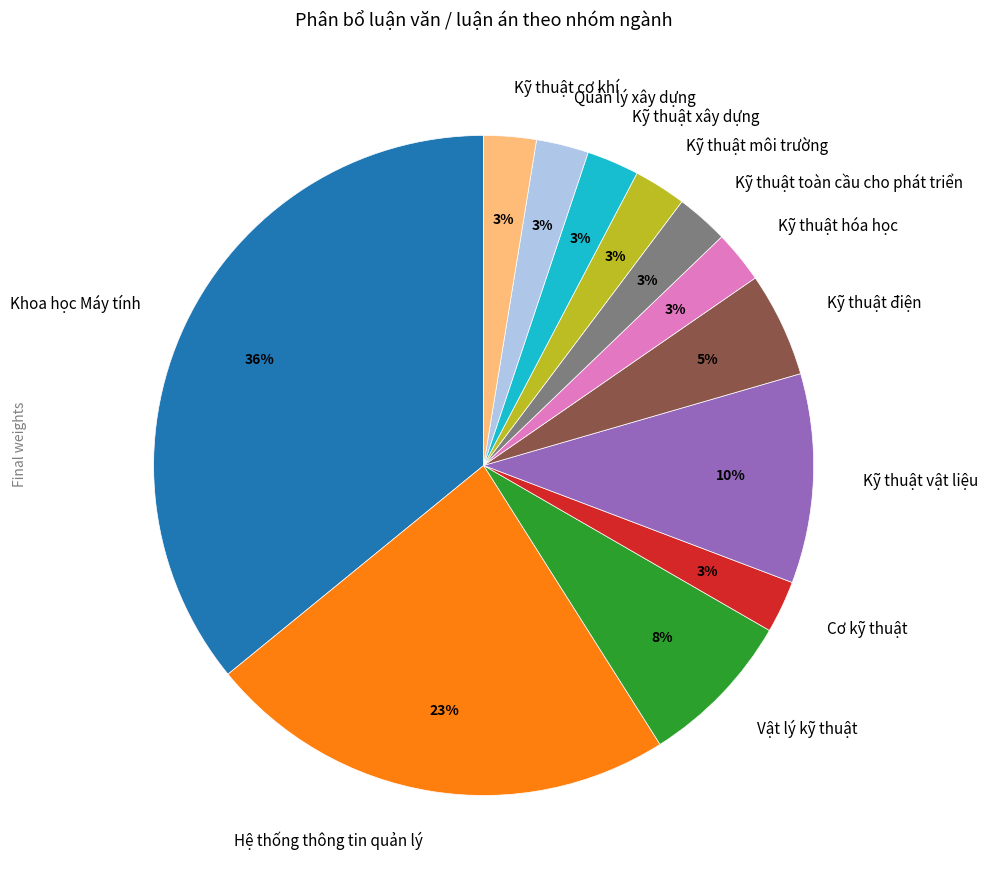

Is the sum of Kỹ thuật vật liệu and Kỹ thuật xây dựng greater than half?

No